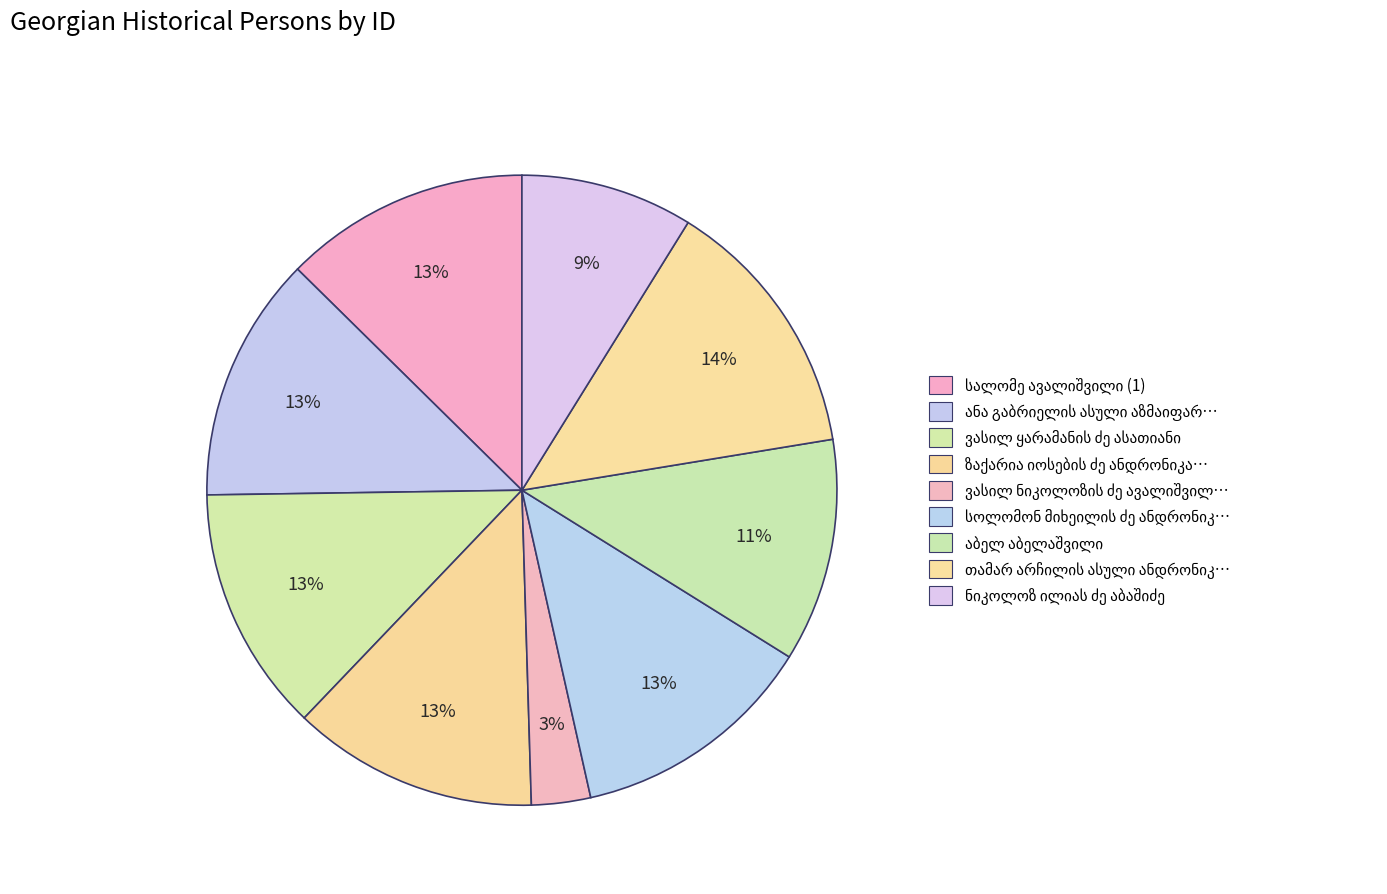

Approximately how many times larger is the value at ვასილ ნიკოლოზის ძე ავალიშვილი compared to სალომე ავალიშვილი (1)?

0.2